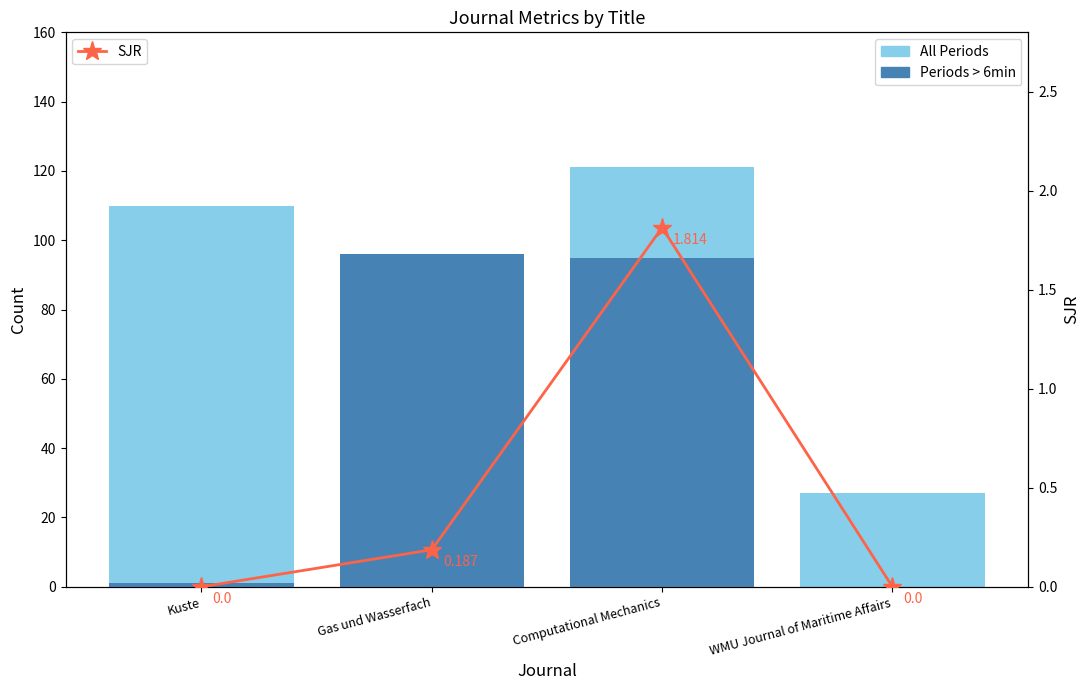

The All Periods series shows 47.9 at WMU Journal of Maritime Affairs. True or false?

False